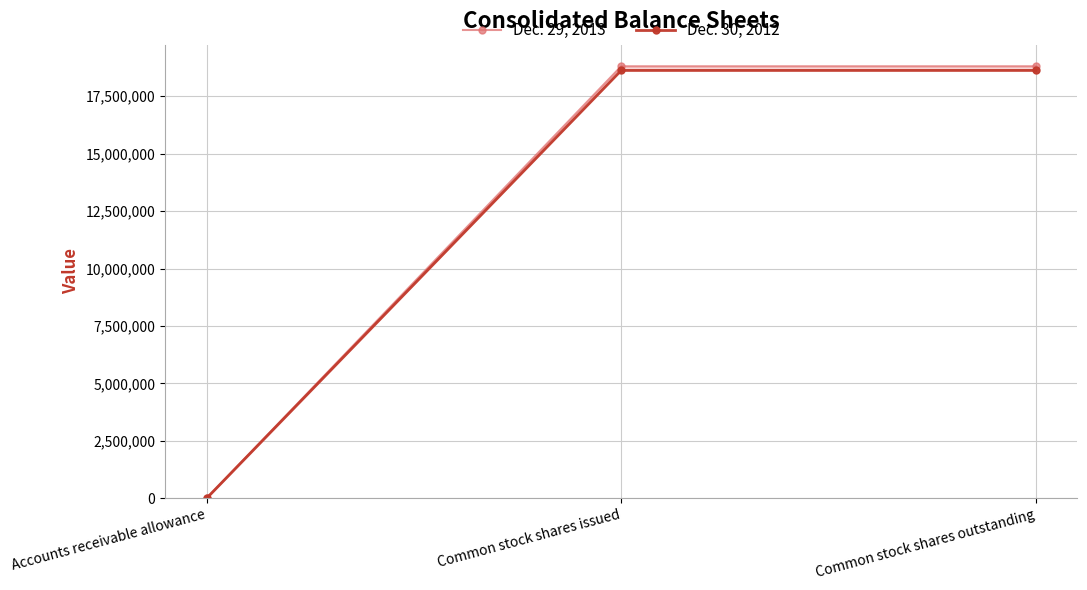

Is the value of Dec. 29, 2013 at Common stock shares issued greater than the value of Dec. 30, 2012 at Common stock shares outstanding?

Yes